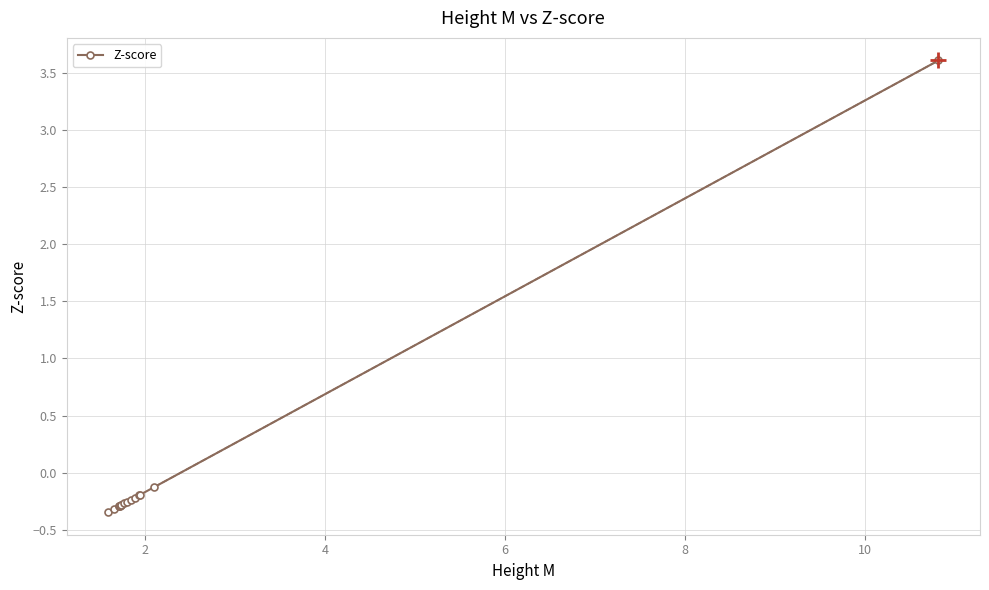

What is the value of the 14th point from the left?

-0.1